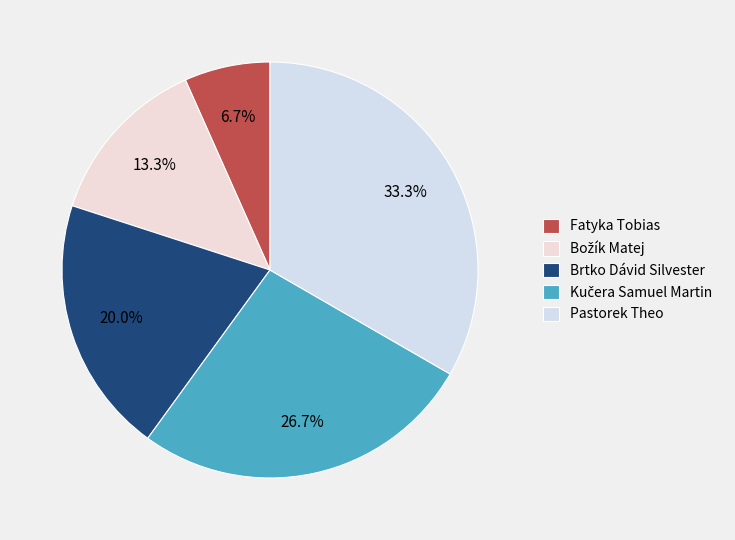

Does Brtko Dávid Silvester account for over 50% of the chart?

No